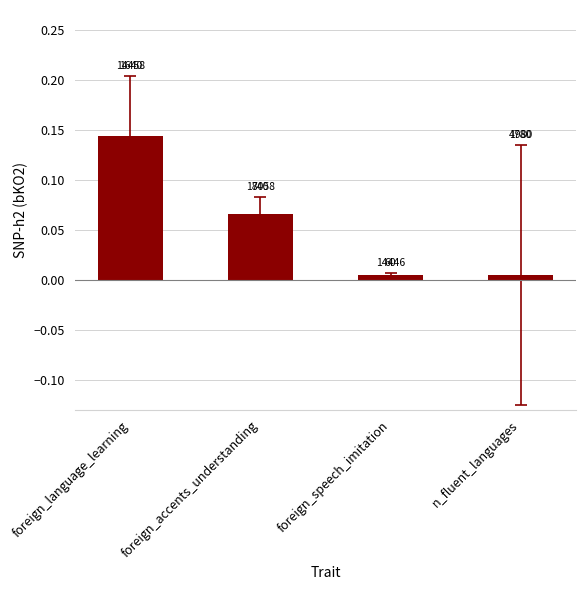

How many bars are there in total?

4